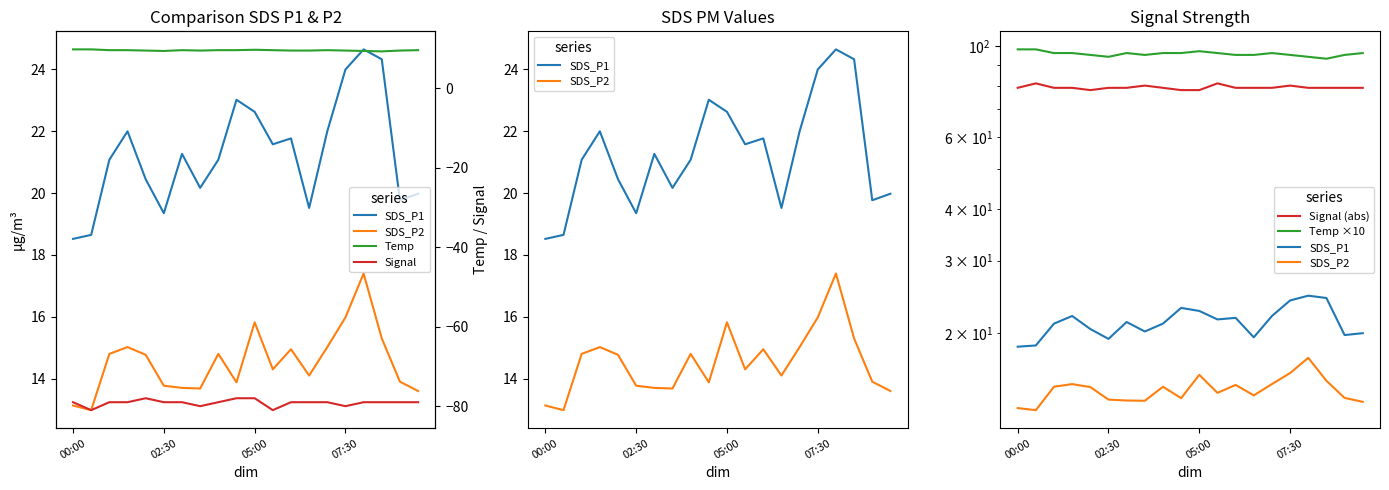

What position from the left is 07:30?

16